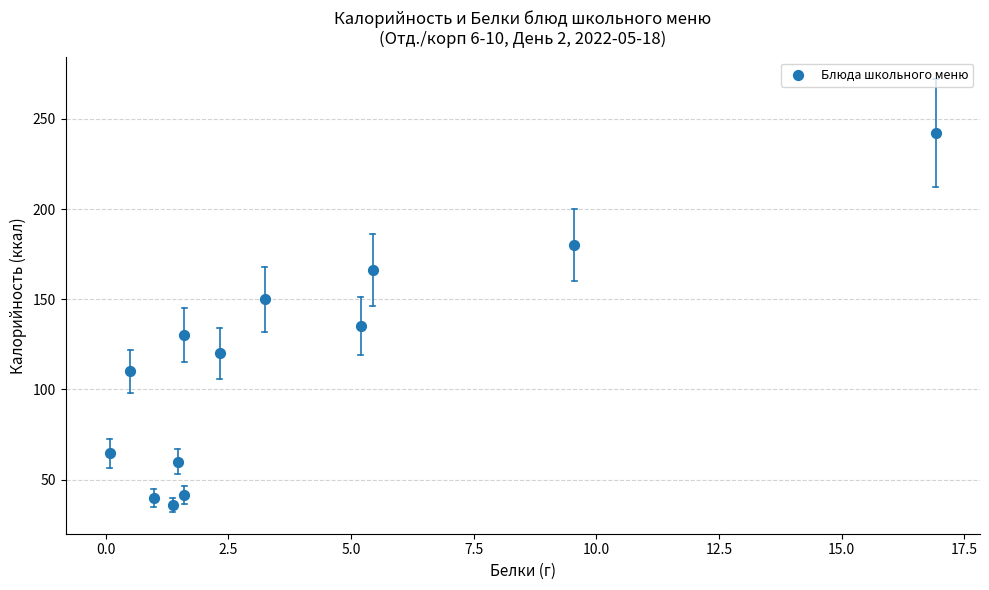

What Y value in the scatter plot is closest to 139?

135.2